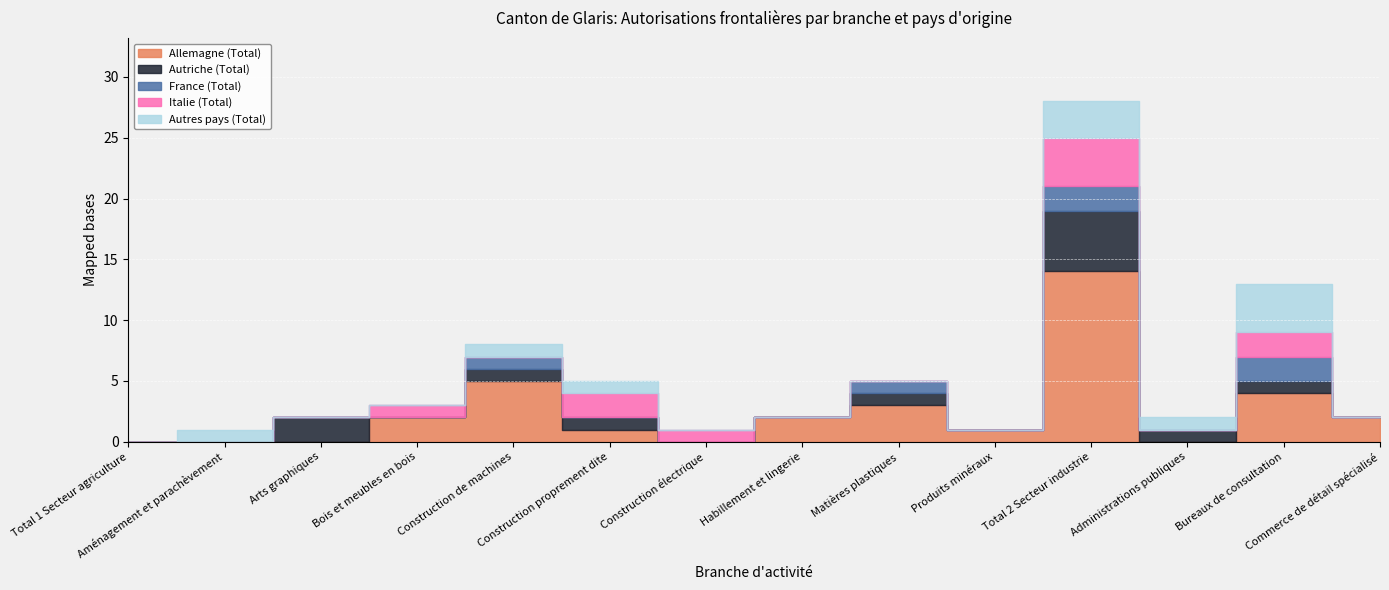

Count the number of data series in this chart.

5